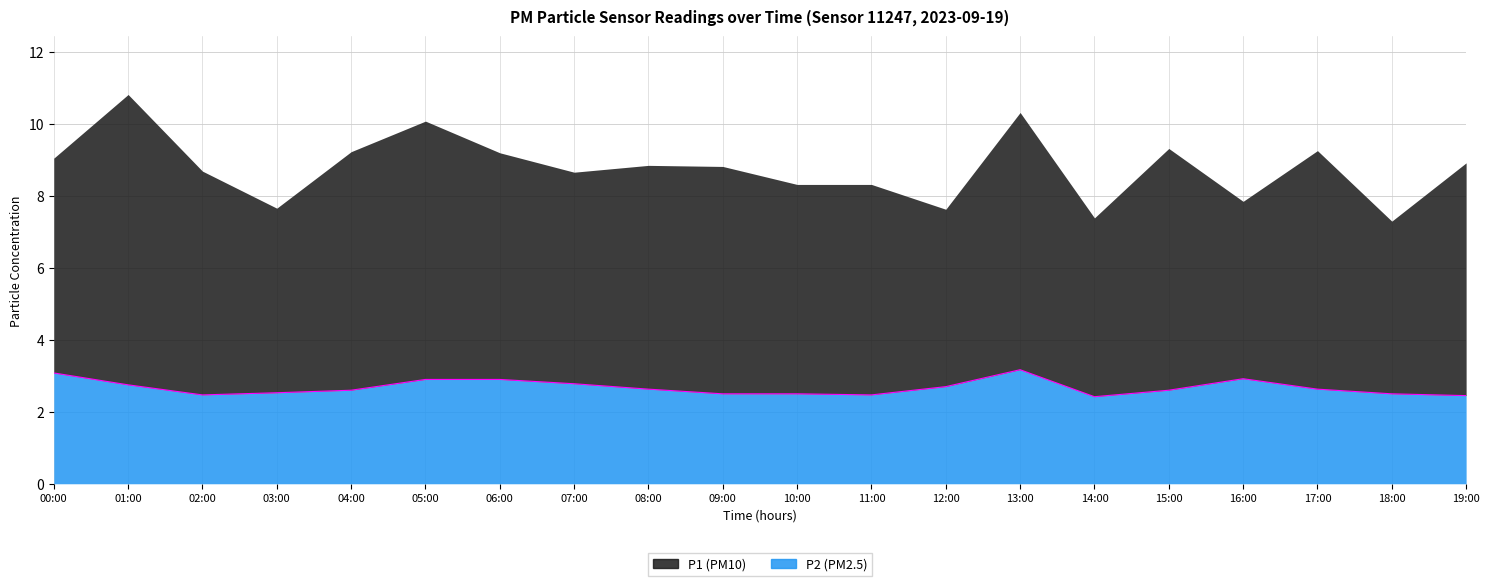

At which category is the sum across all series the highest?

01:00